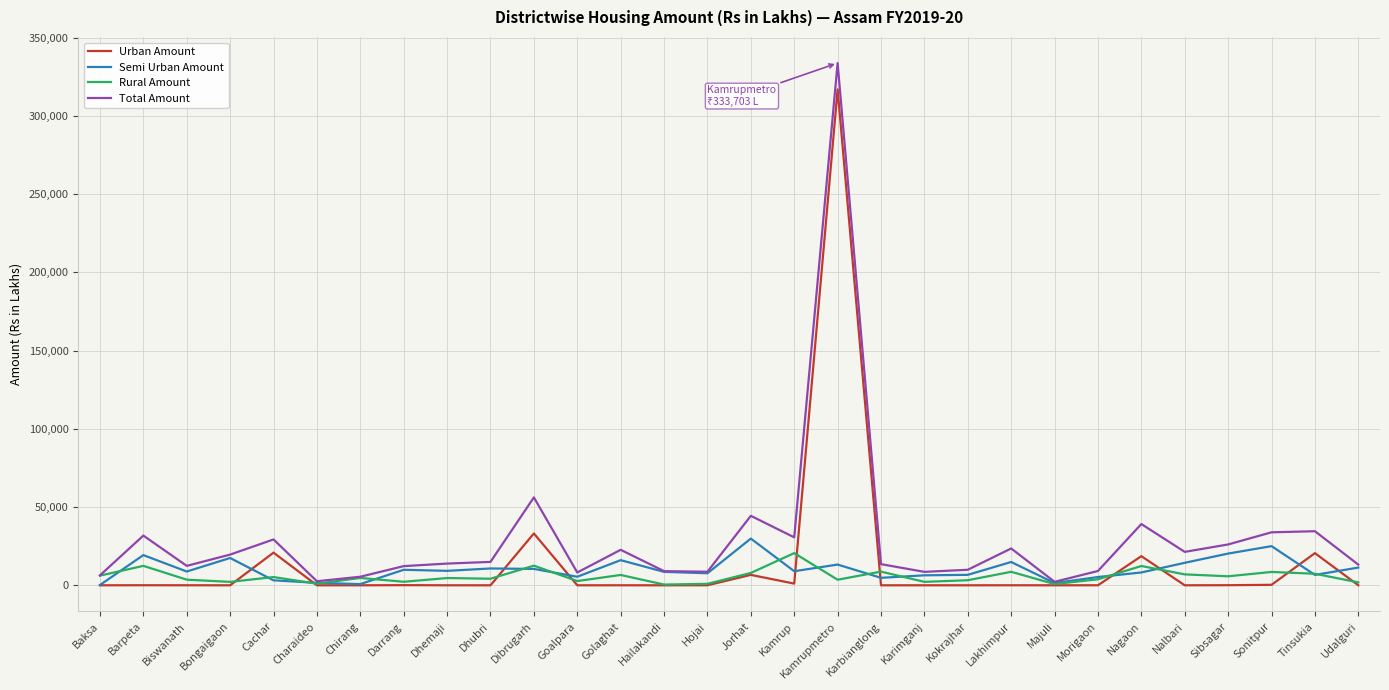

Is the value of Total Amount at Bongaigaon greater than the value of Urban Amount at Darrang?

Yes